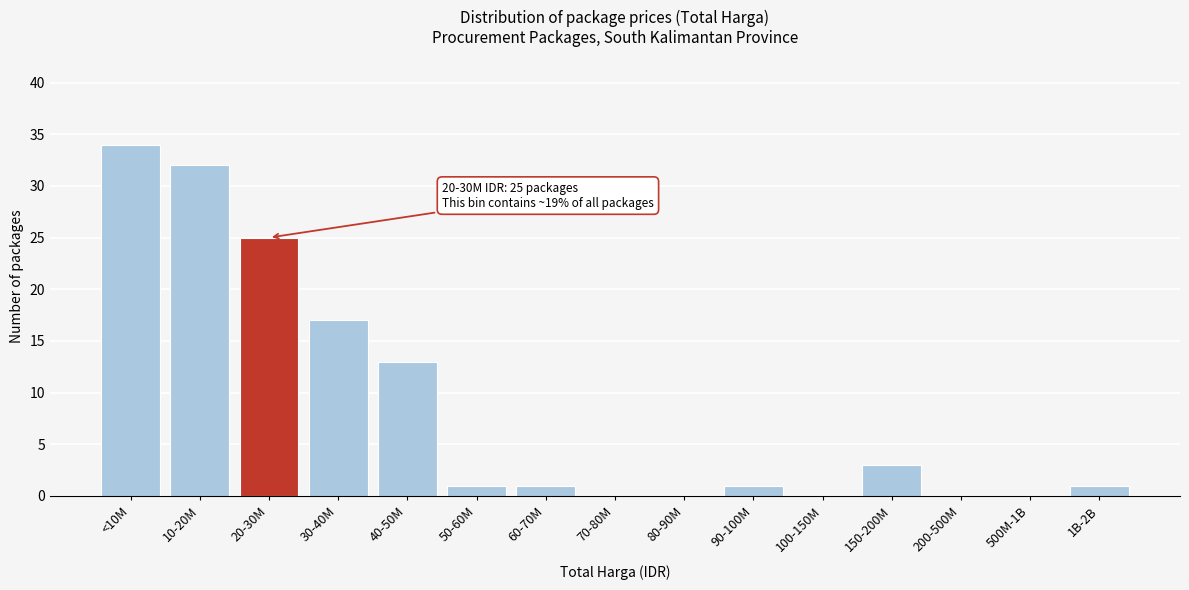

Reading left to right, list all the values displayed in this chart.

<10M=34	10-20M=32	20-30M=25	30-40M=17	40-50M=13	50-60M=1	60-70M=1	70-80M=0	80-90M=0	90-100M=1	100-150M=0	150-200M=3	200-500M=0	500M-1B=0	1B-2B=1